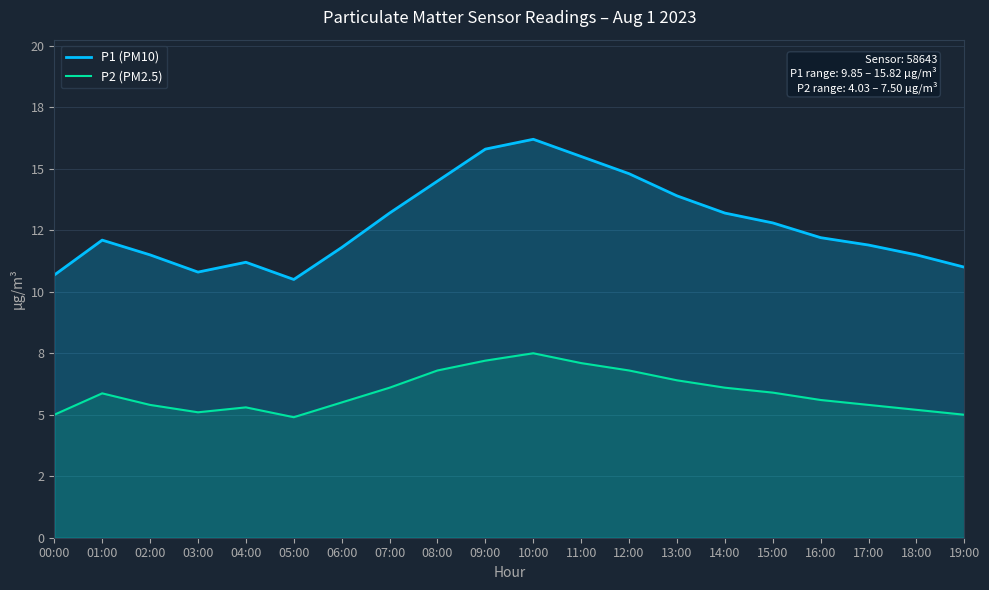

In P2 (PM2.5), how many points are lower than both neighbors (excluding endpoints)?

2